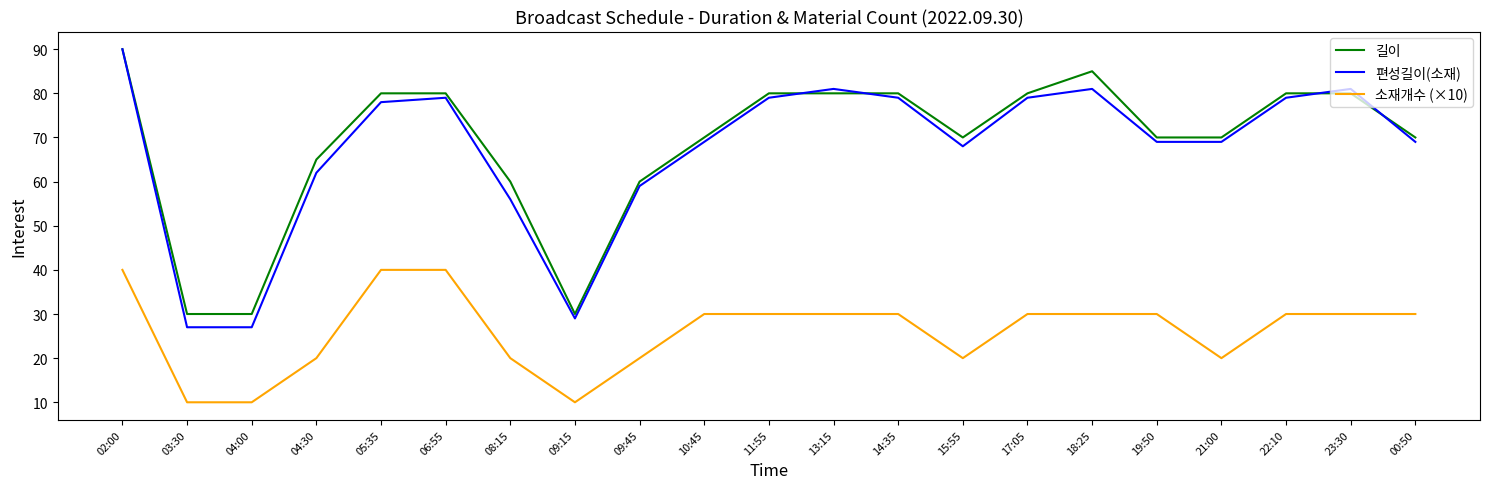

What is the difference between the highest and lowest values at 22:10?

50